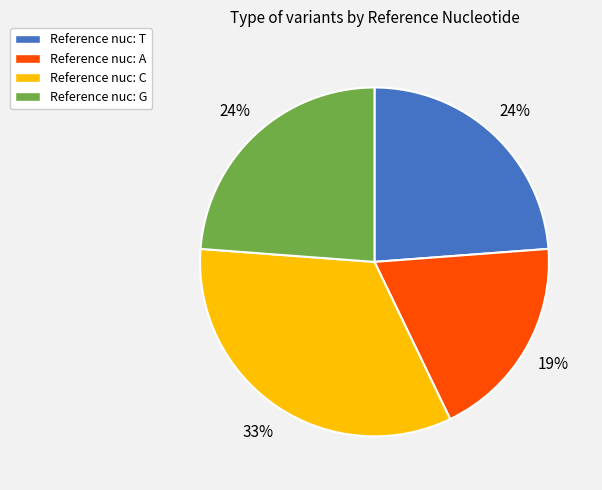

To the nearest percent, what is the combined percentage of Reference nuc: G and Reference nuc: C?

57%